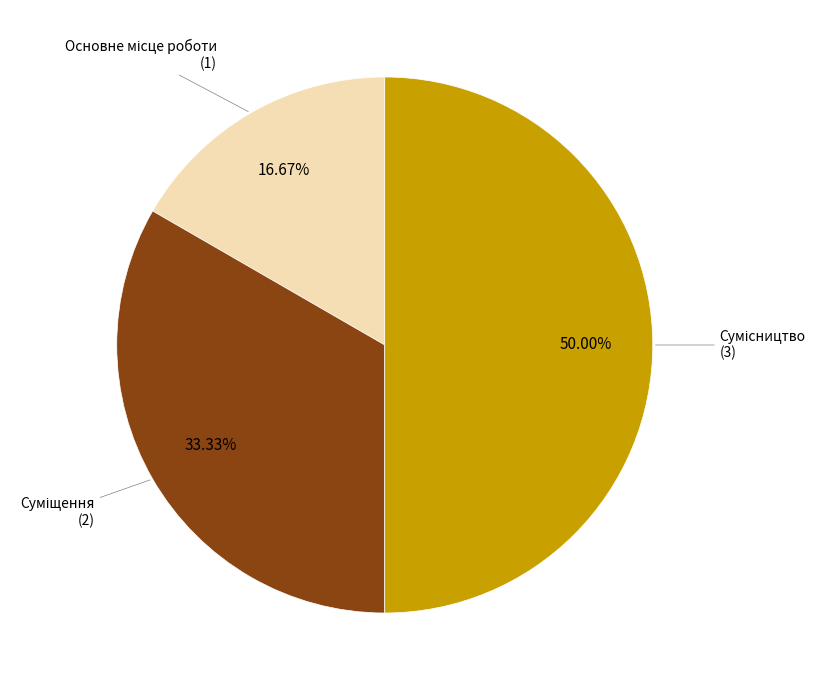

Rank the categories by value from lowest to highest.

Основне місце роботи, Суміщення, Сумісництво